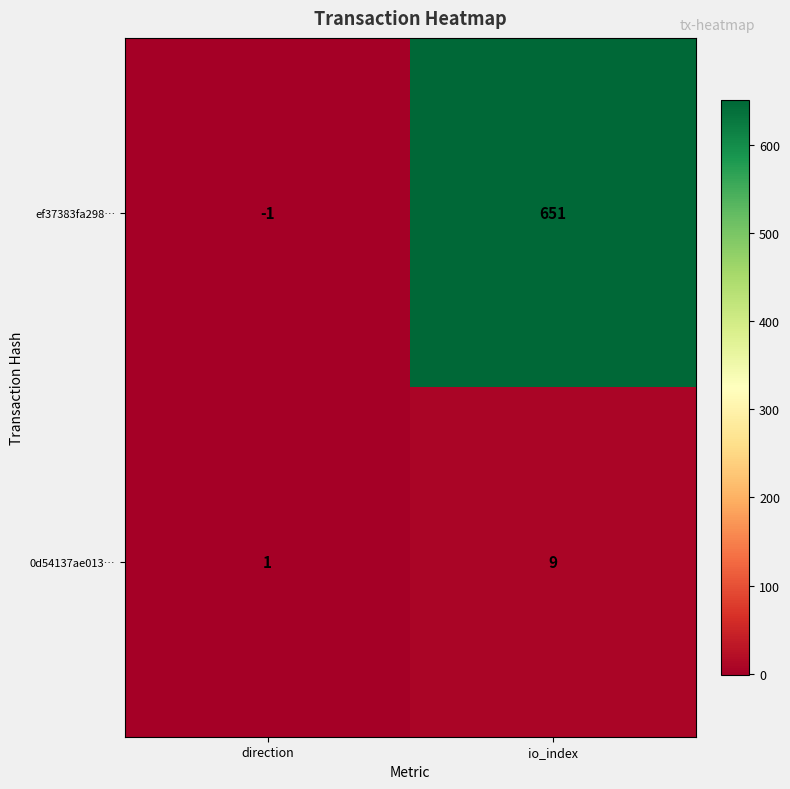

Reading right to left, list all the values displayed in this chart.

ef37383fa298…: io_index=651	direction=-1
0d54137ae013…: io_index=9	direction=1